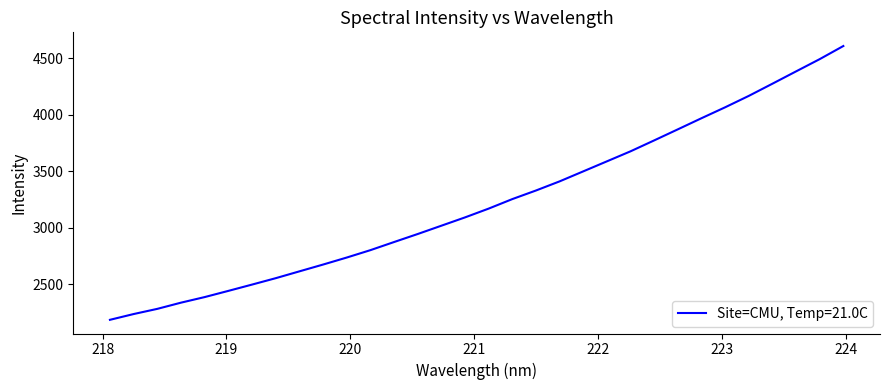

What is the difference between the maximum and minimum values?

2419.1